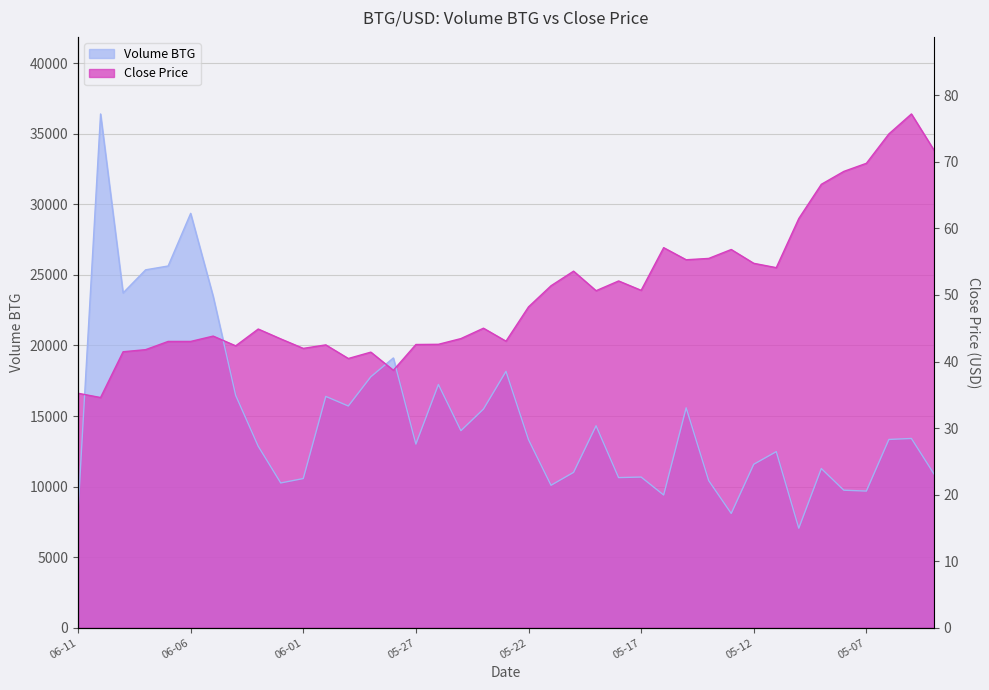

At which category does the chart reach its peak across all series?

2018-06-10